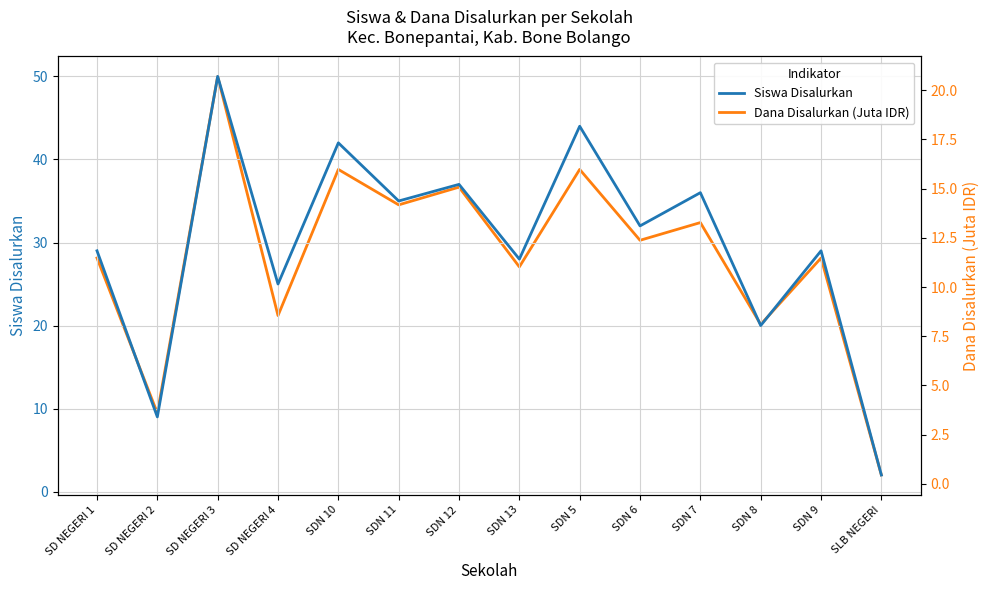

At which category does Dana Disalurkan (Juta IDR) reach its first local valley?

SD NEGERI 2